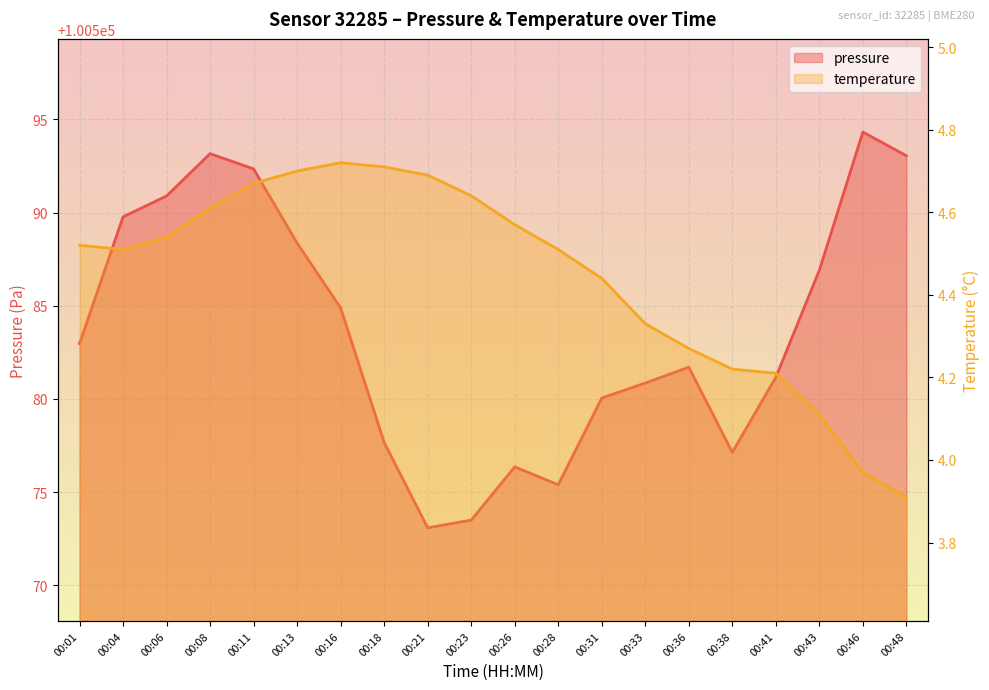

List the series in order of their overall mean, lowest first.

temperature, pressure